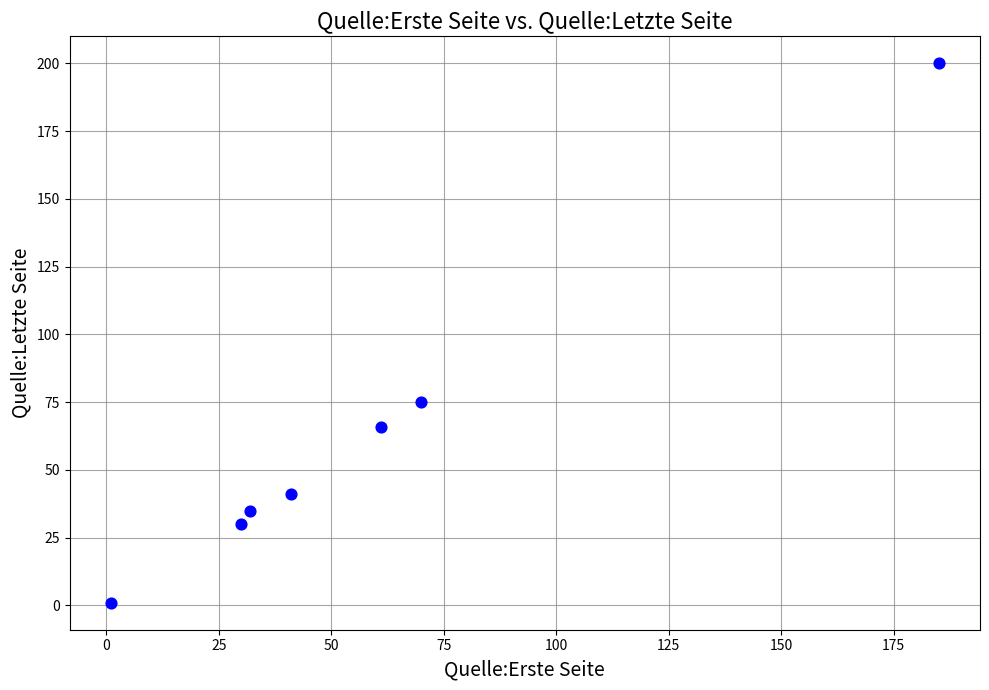

What is the range of X values (max minus min)?

184